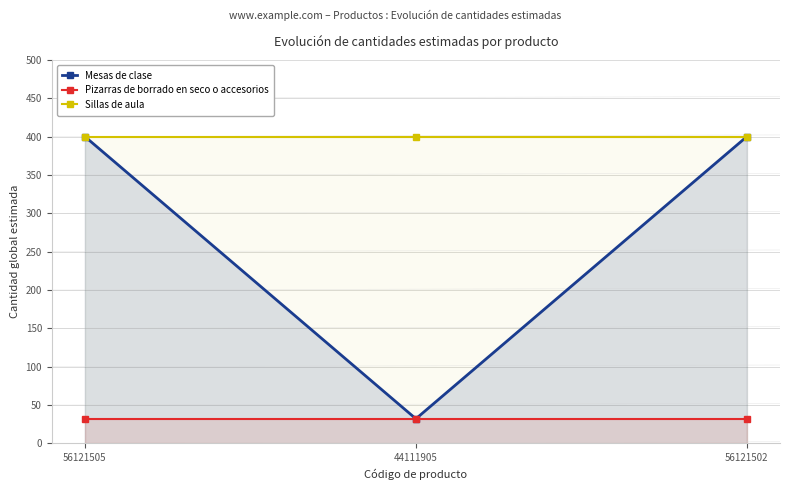

What is the difference between the maximum and minimum values in the Mesas de clase series?

368